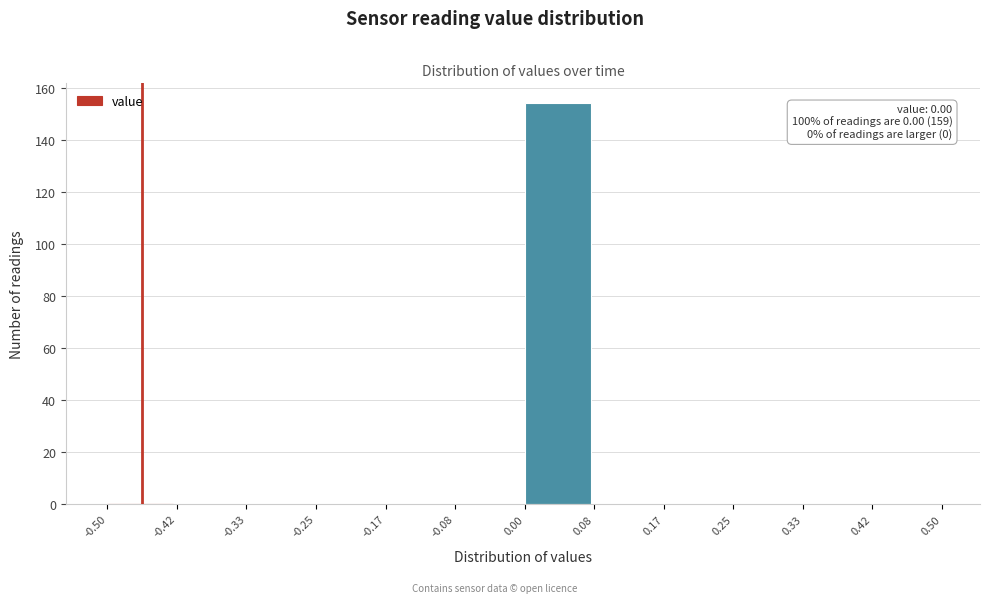

Which range on the x-axis has the tallest bar?

0.00 to 0.08